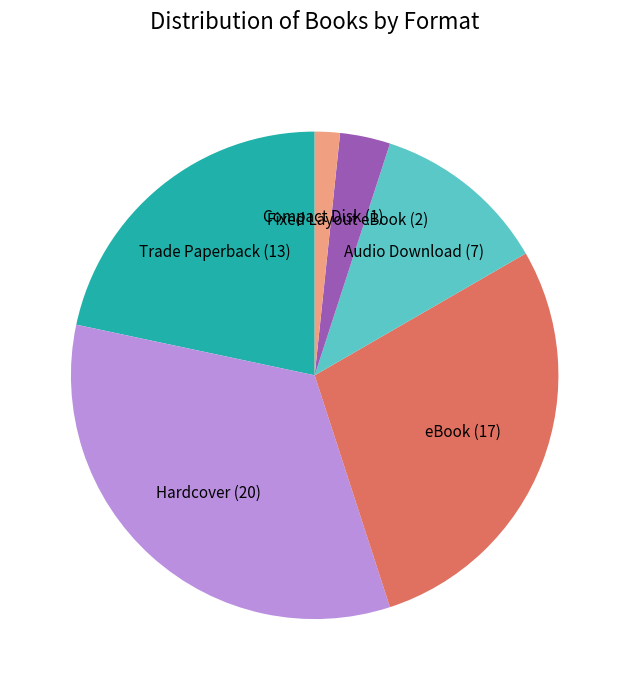

Which slice is the largest?

Hardcover